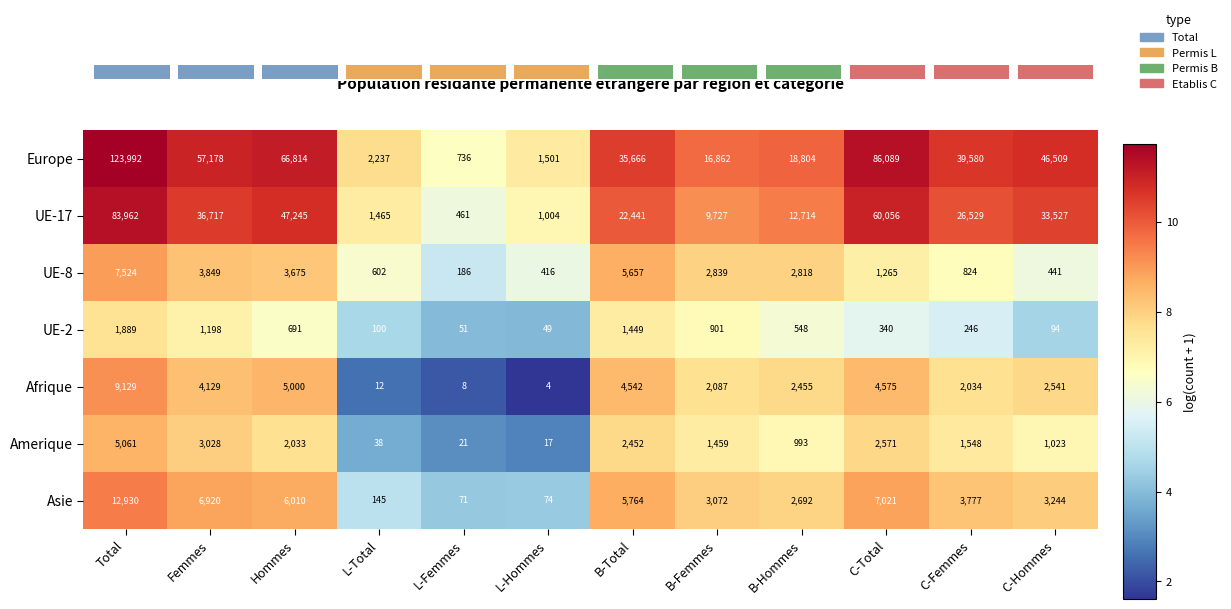

At which label does Asie first exceed 3777?

Total